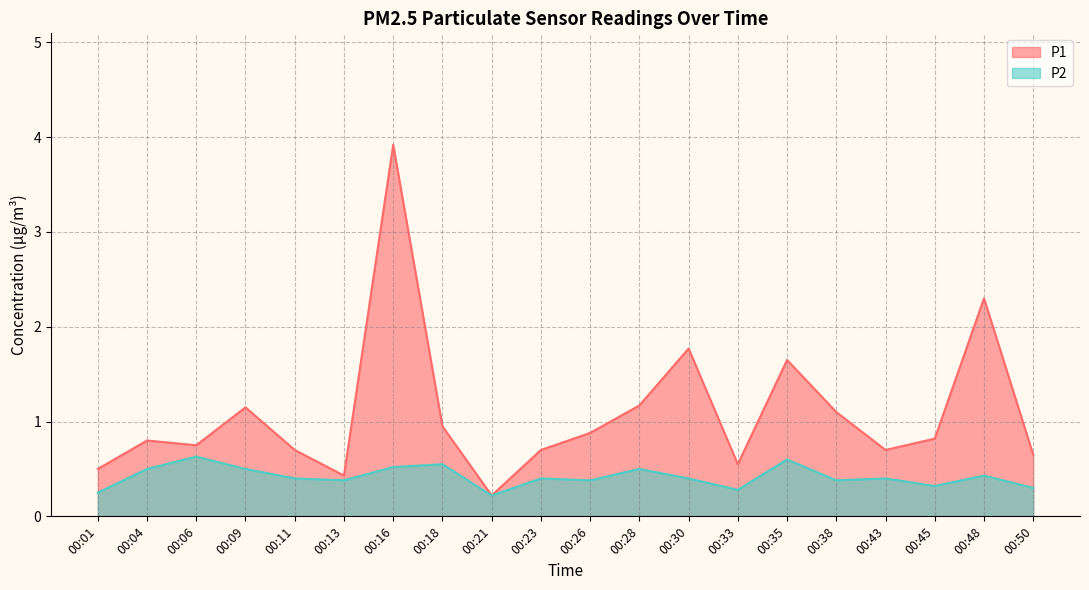

Reading left to right, extract all data points from this chart.

P1: 0.5	0.8	0.8	1.1	0.7	0.4	3.9	0.9	0.2	0.7	0.9	1.2	1.8	0.6	1.6	1.1	0.7	0.8	2.3	0.7
P2: 0.2	0.5	0.6	0.5	0.4	0.4	0.5	0.6	0.2	0.4	0.4	0.5	0.4	0.3	0.6	0.4	0.4	0.3	0.4	0.3